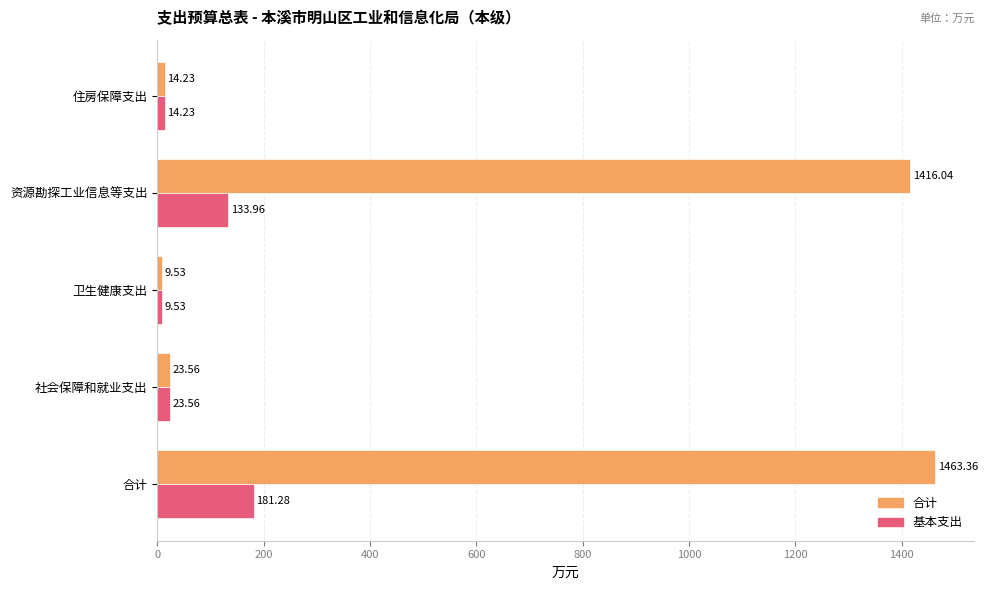

What is the maximum value shown in the chart?

1463.4